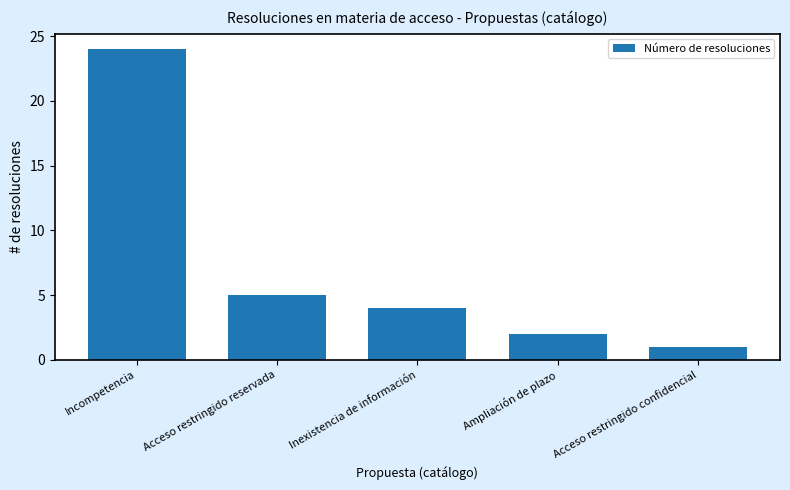

Does the chart contain stacked bars?

No